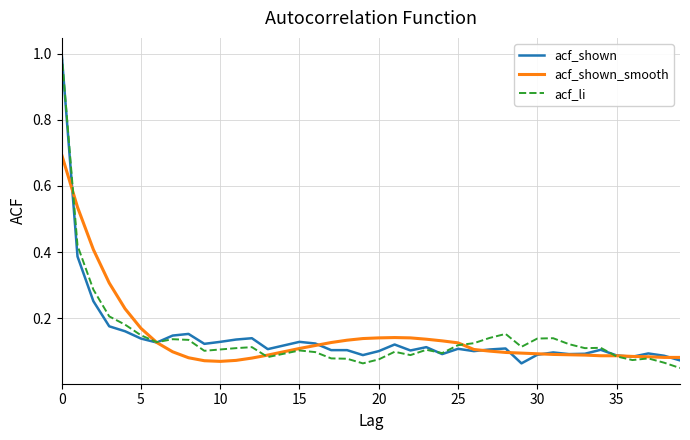

What is the highest value of the acf_shown series?

1.0